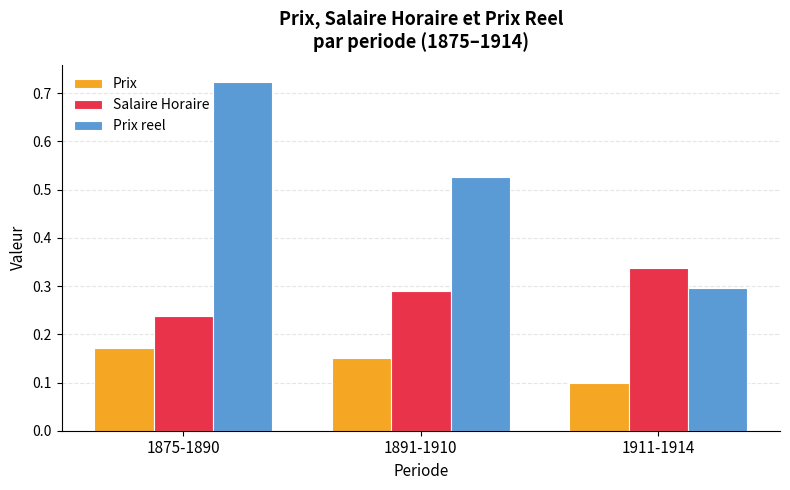

At which label does Prix reach its minimum?

1911-1914